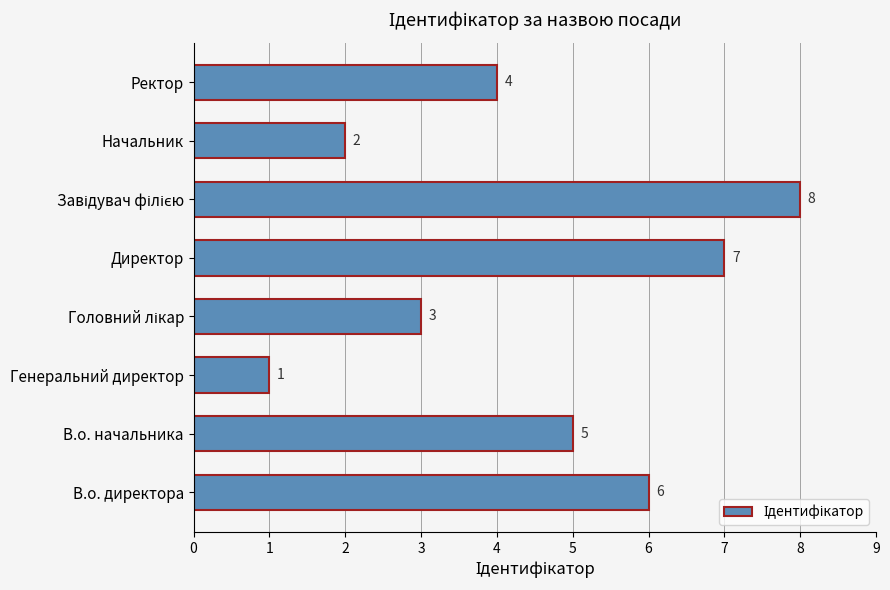

The value at Ректор is 5. True or false?

False